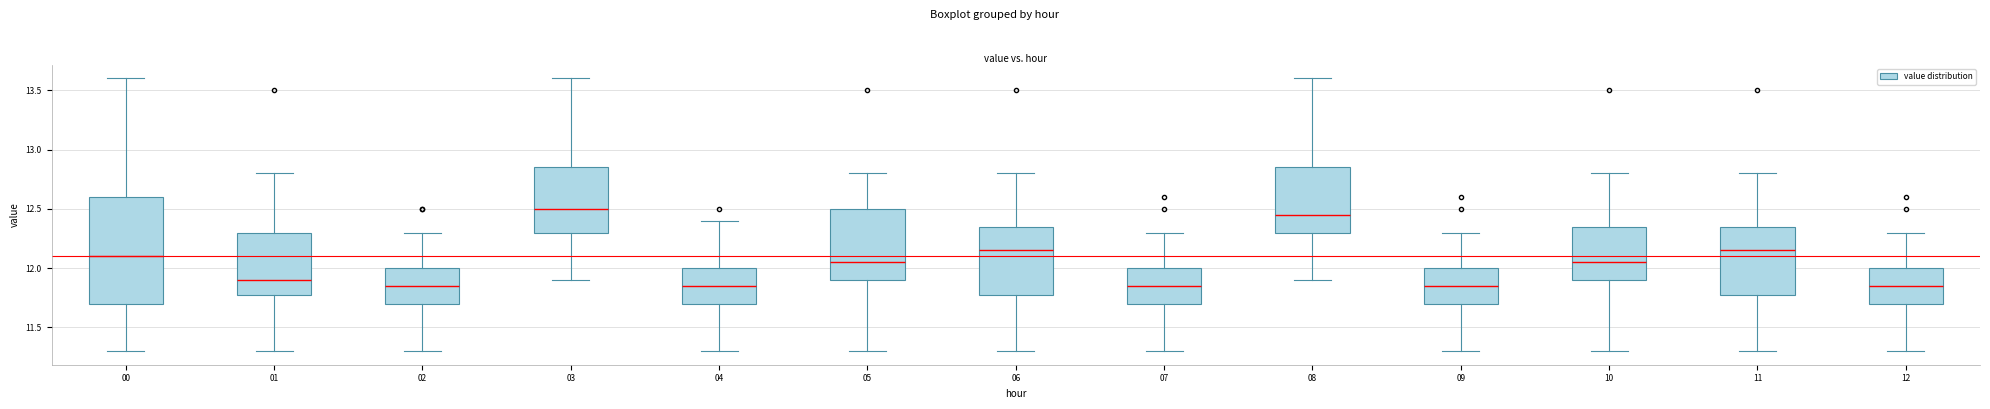

Comparing the boxes themselves (not the whiskers), which one is the tallest?

00